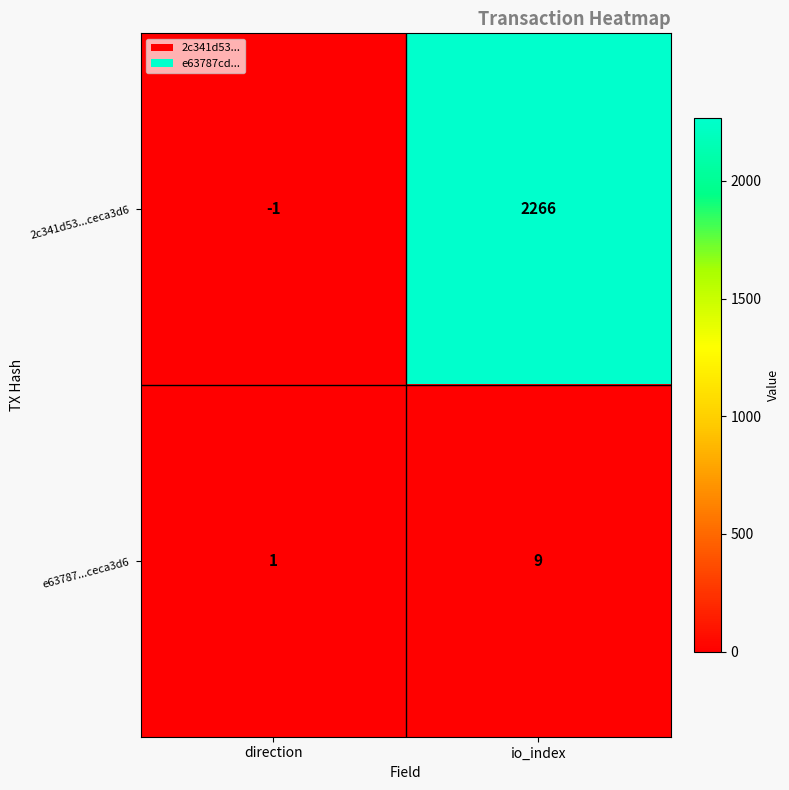

At how many categories does at least one series exceed 1613?

1